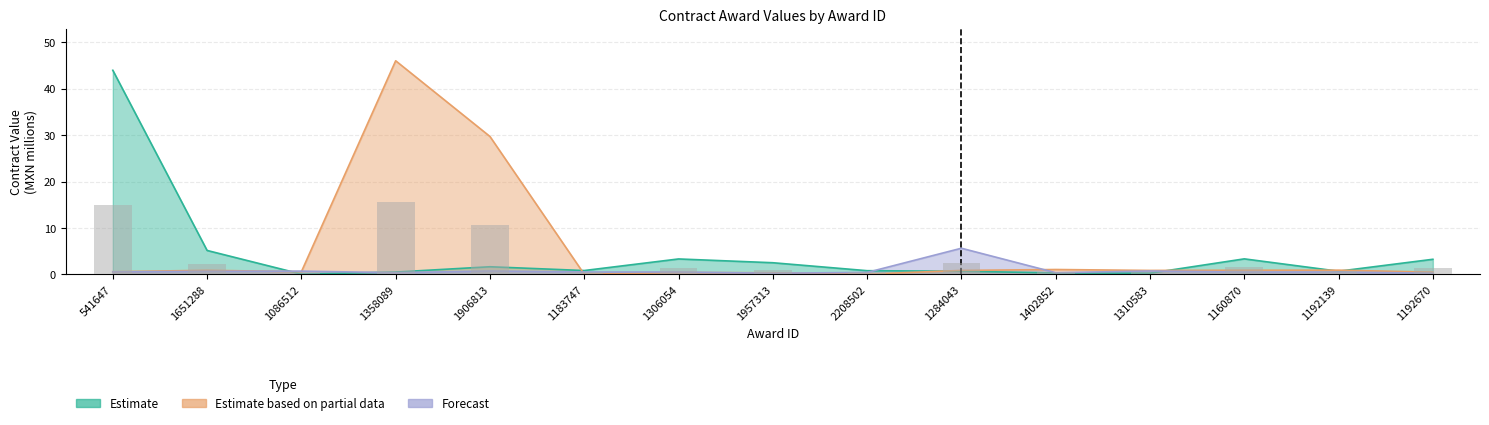

Reading right to left, transcribe all the data shown in this chart.

Estimate: 1192670=3.3	1192139=0.7	1160870=3.3	1310583=0.3	1402852=0.3	1284043=0.7	2208502=0.8	1957313=2.5	1306054=3.3	1183747=0.8	1906813=1.6	1358089=0.5	1086512=0.1	1651288=5.2	541647=44.0
Estimate based on partial data: 1192670=0.5	1192139=0.9	1160870=0.9	1310583=0.9	1402852=1.1	1284043=0.9	2208502=0.1	1957313=0.4	1306054=0.4	1183747=0.0	1906813=29.7	1358089=46.0	1086512=0.6	1651288=0.9	541647=0.6
Forecast: 1192670=0.3	1192139=0.5	1160870=0.5	1310583=0.7	1402852=0.4	1284043=5.6	2208502=0.4	1957313=0.3	1306054=0.5	1183747=0.5	1906813=0.7	1358089=0.4	1086512=0.7	1651288=0.7	541647=0.5